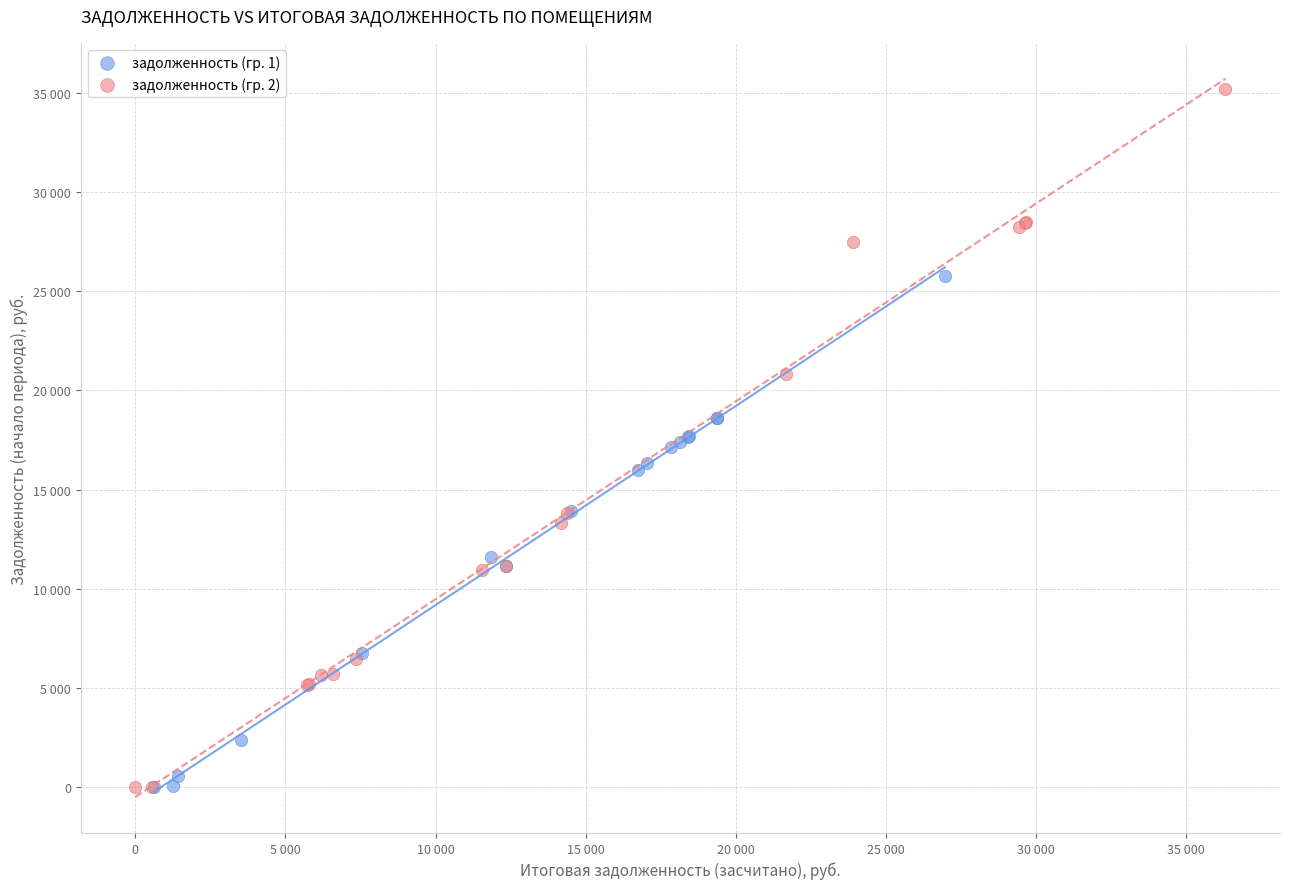

Which series reaches the maximum Y coordinate?

задолженность (гр. 2)